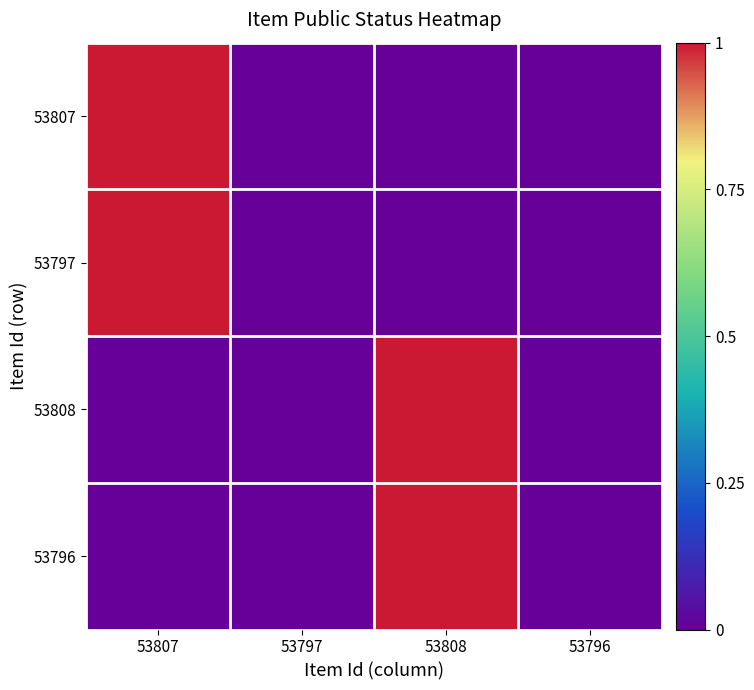

Which series has the largest total across all categories?

53807